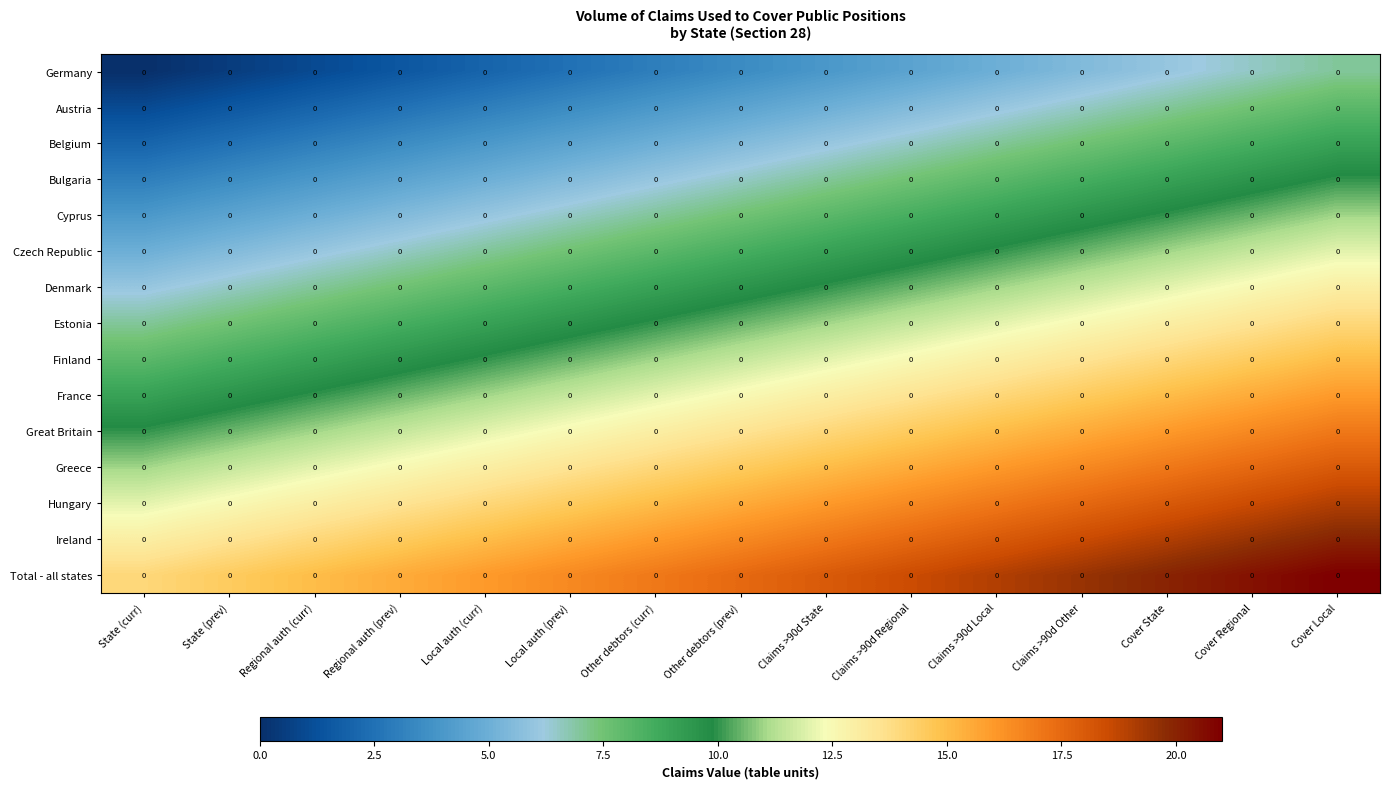

What is the difference between the maximum and minimum values in the Total - all states series?

7.0